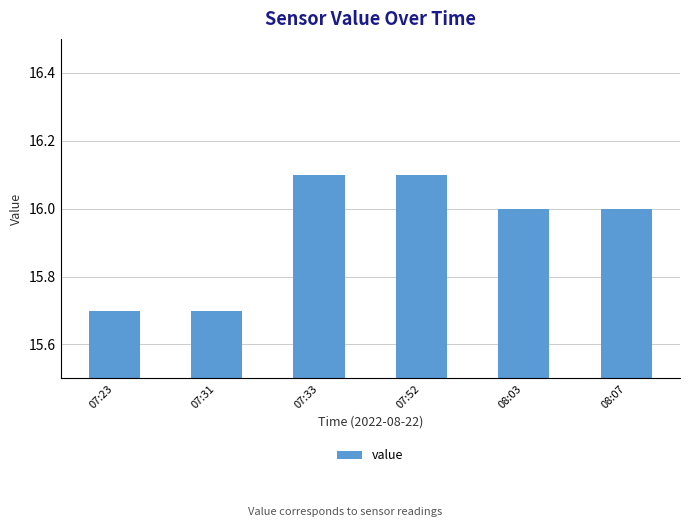

Approximately how many times larger is the value at 08:07 compared to 07:23?

1.0